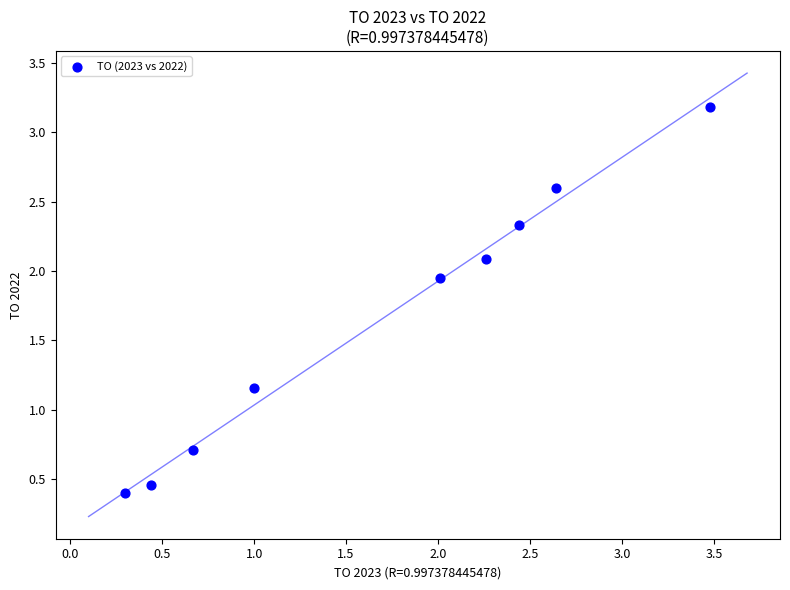

What is the average X value?

1.7